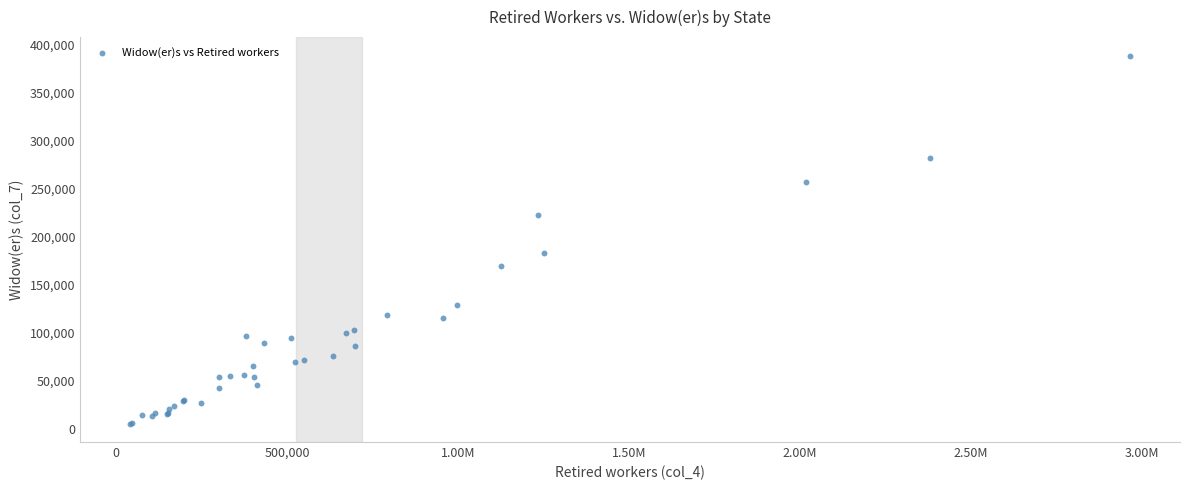

What Y value in the scatter plot is closest to 197062?

183357